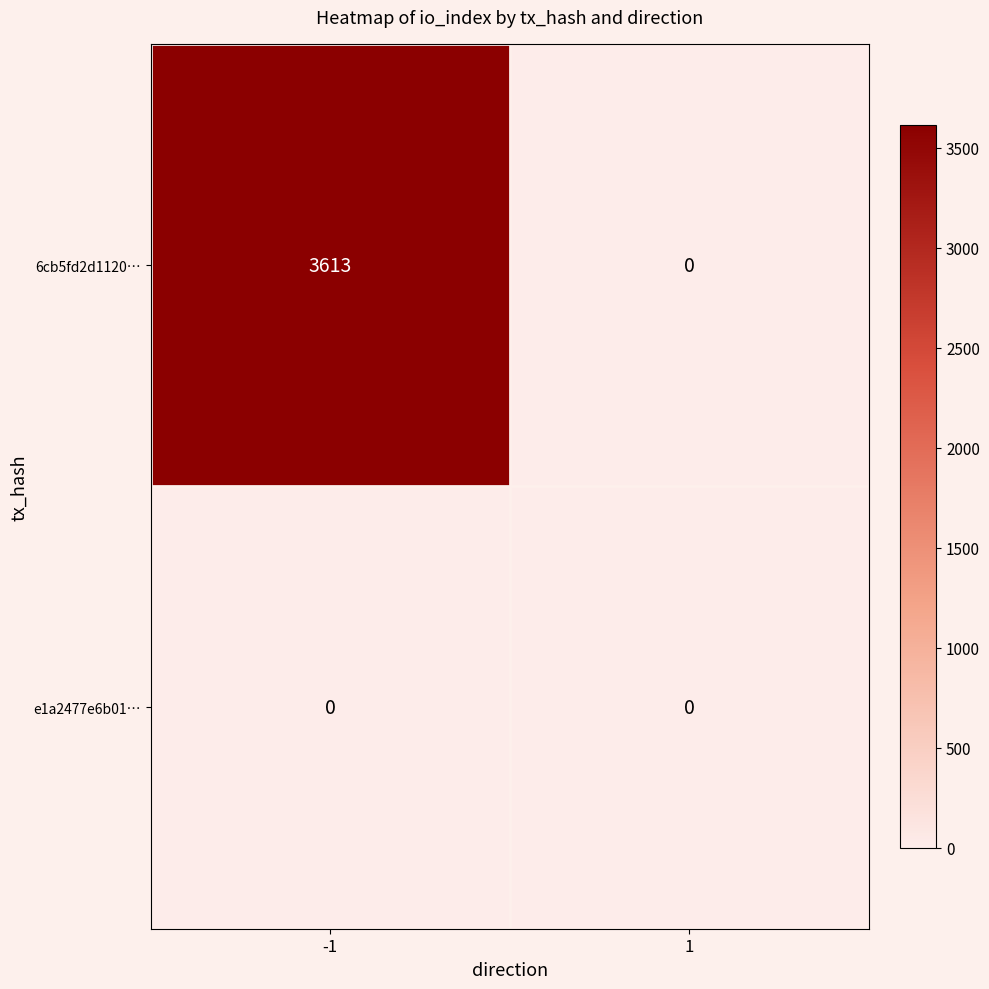

Which series has the largest range (max minus min)?

6cb5fd2d1120…